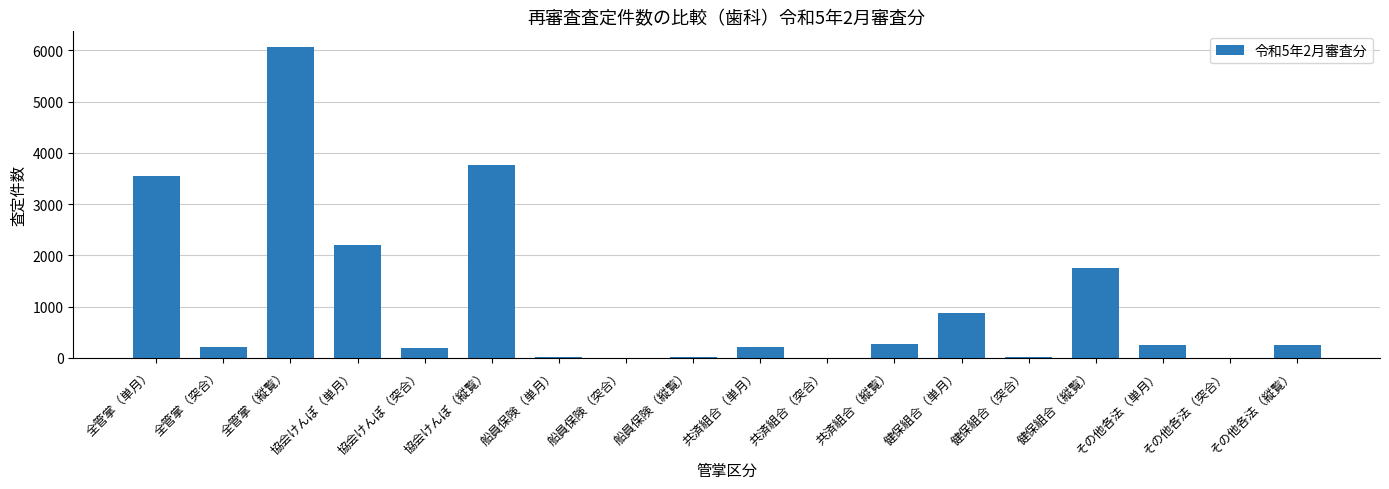

What is the maximum value shown in the chart?

6068